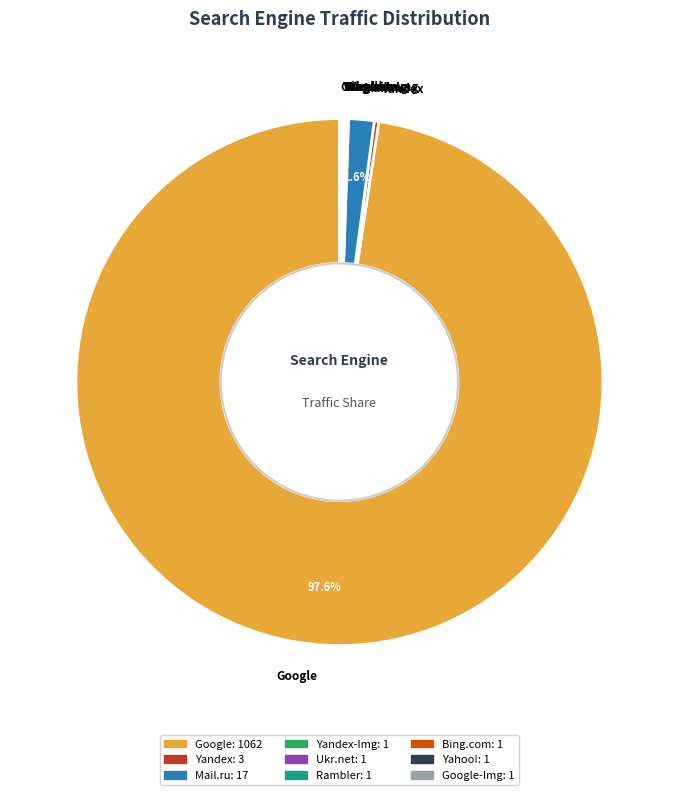

What is the largest slice in the pie chart?

Google